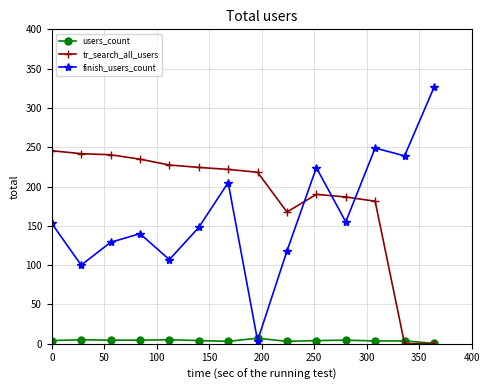

How many lines are shown in the chart?

3